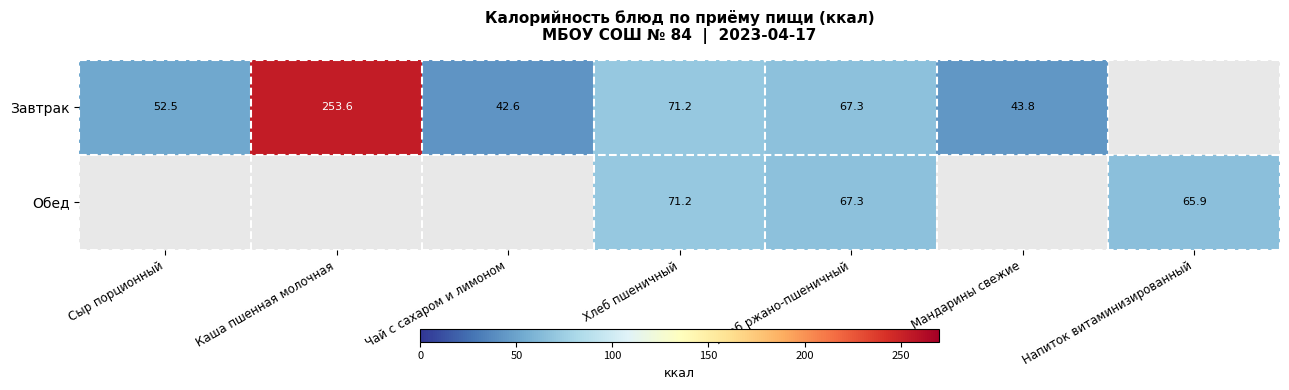

What is the sum of the Завтрак values at Хлеб ржано-пшеничный and Сыр порционный?

119.8